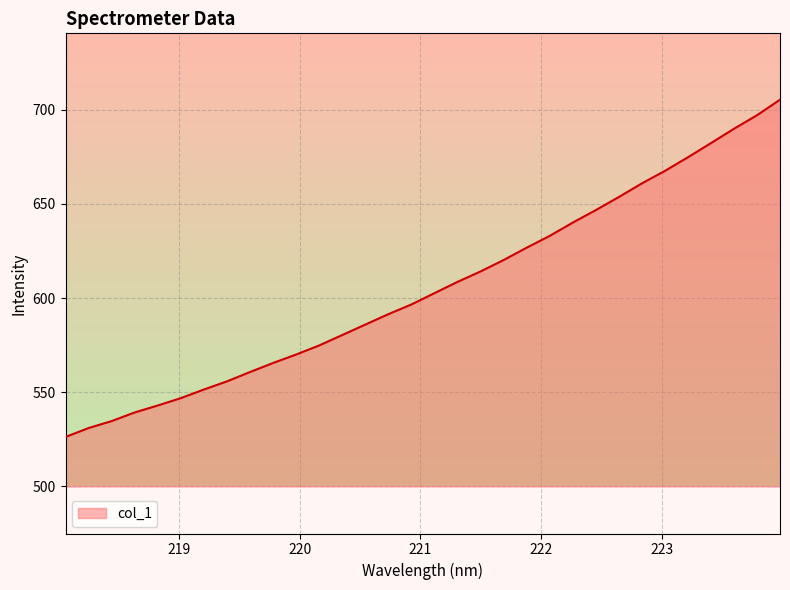

True or false: there are more than 1 points higher than both neighbors.

False